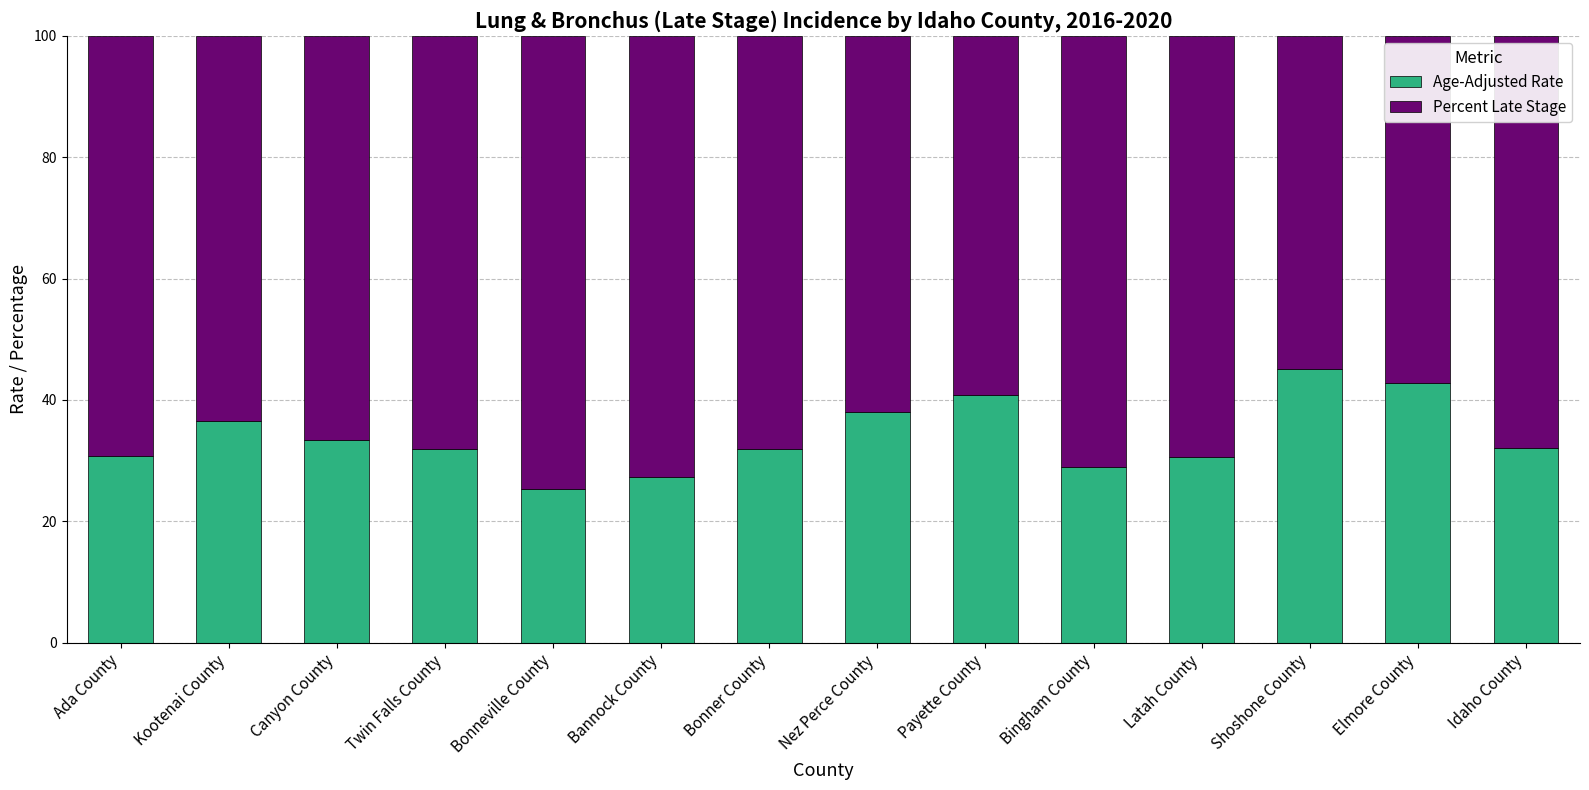

What is the total value across all series at Bonneville County?

100.0